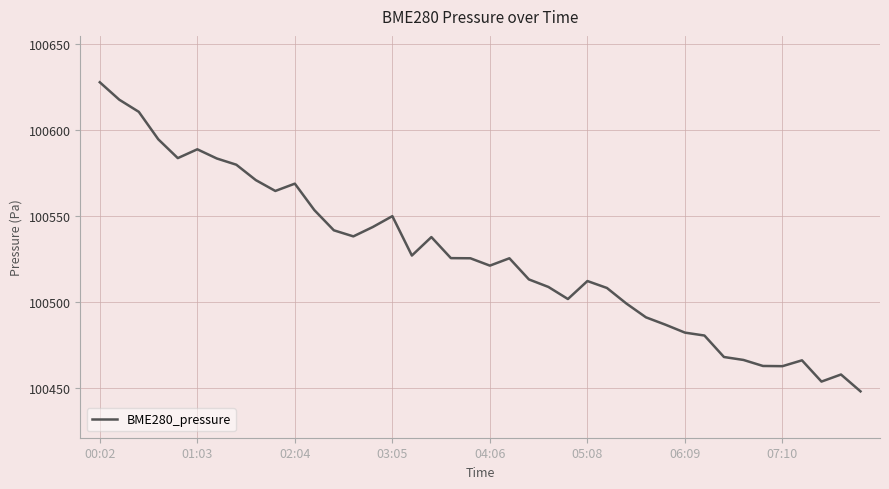

What is the minimum value shown in the chart?

100448.0